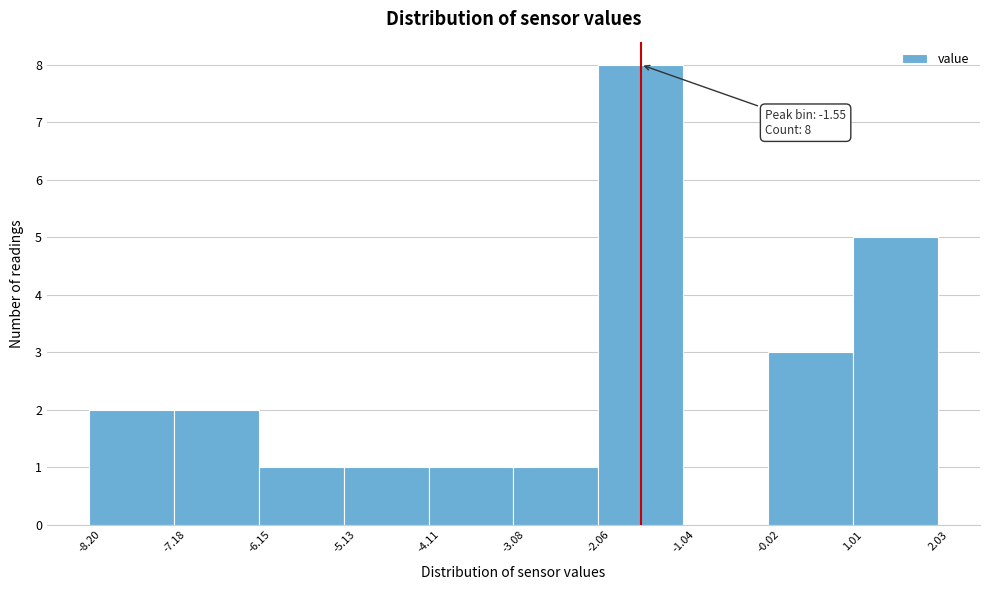

Which range on the x-axis has the tallest bar?

-2.06 to -1.04